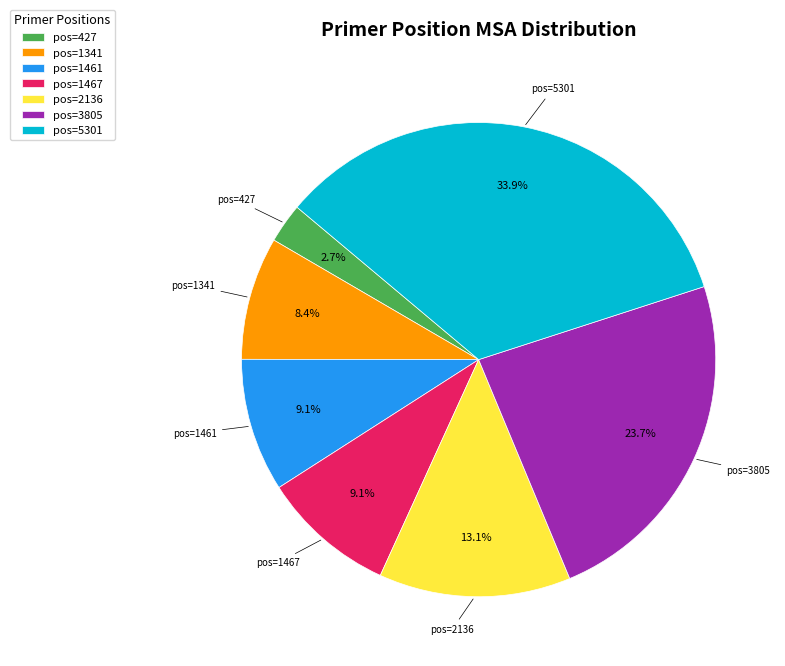

Combined, do pos=2136 and pos=5301 account for over 50%?

No